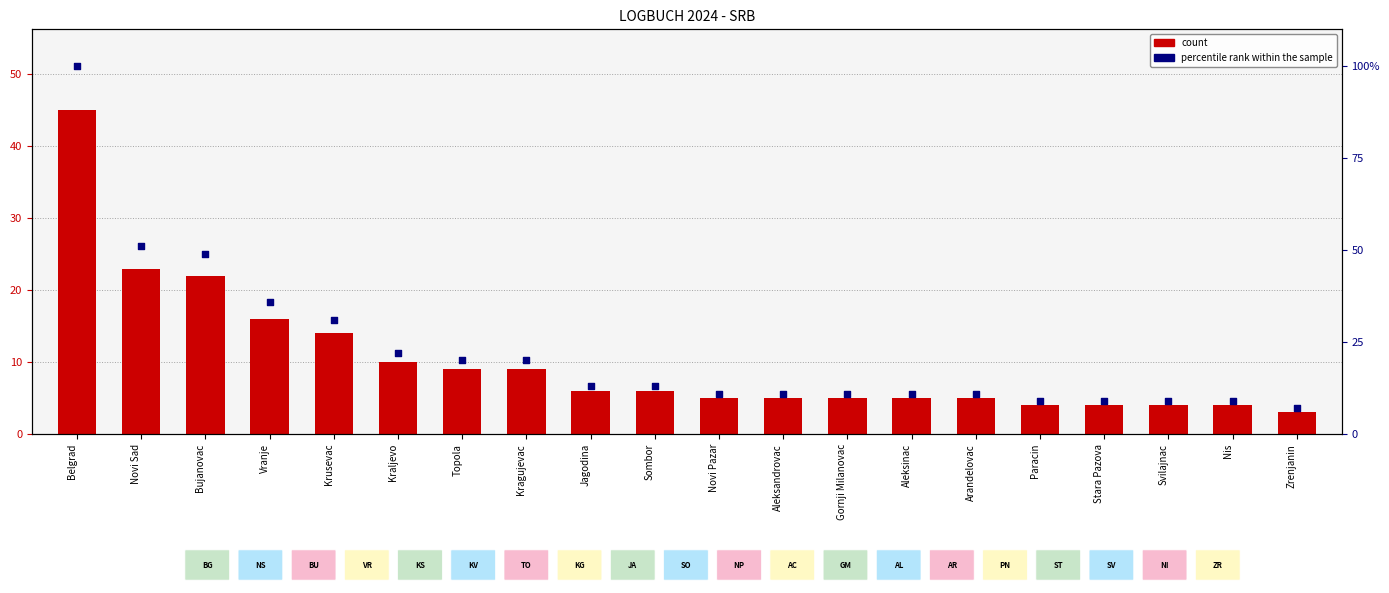

At how many categories does at least one series exceed 17?

8